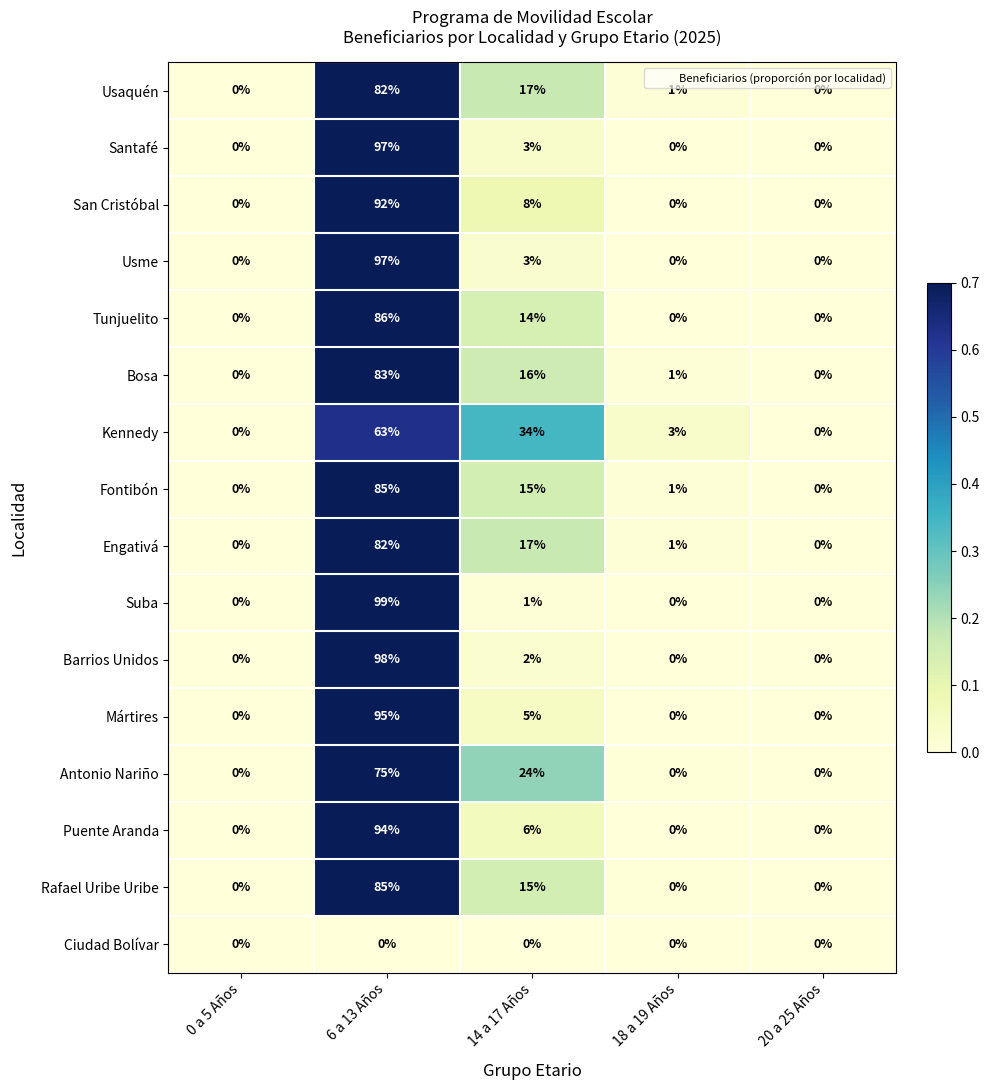

The value of Kennedy at 6 a 13 Años is 16. True or false?

False